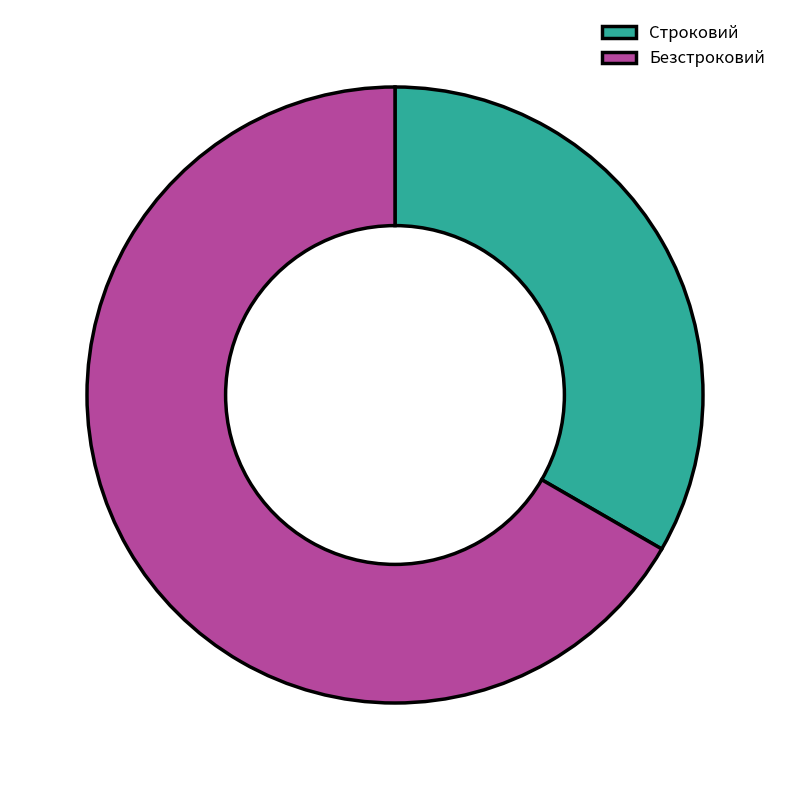

What is the largest slice in the pie chart?

Безстроковий